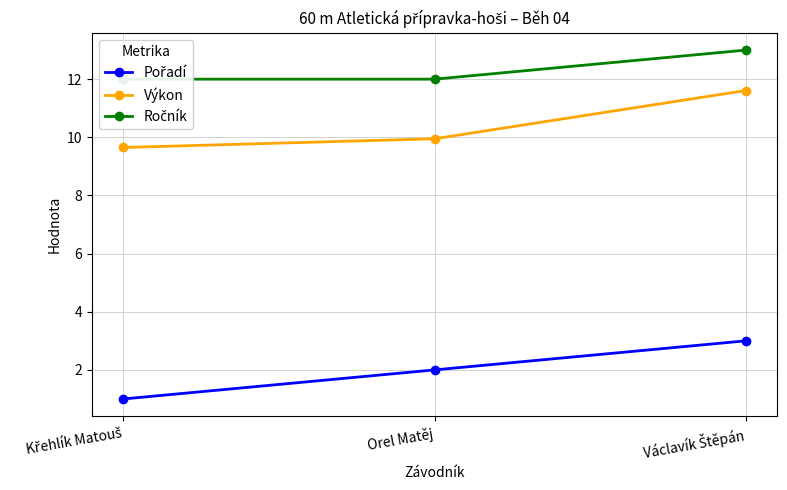

Between Křehlík Matouš and Václavík Štěpán, which series saw the biggest shift?

Pořadí